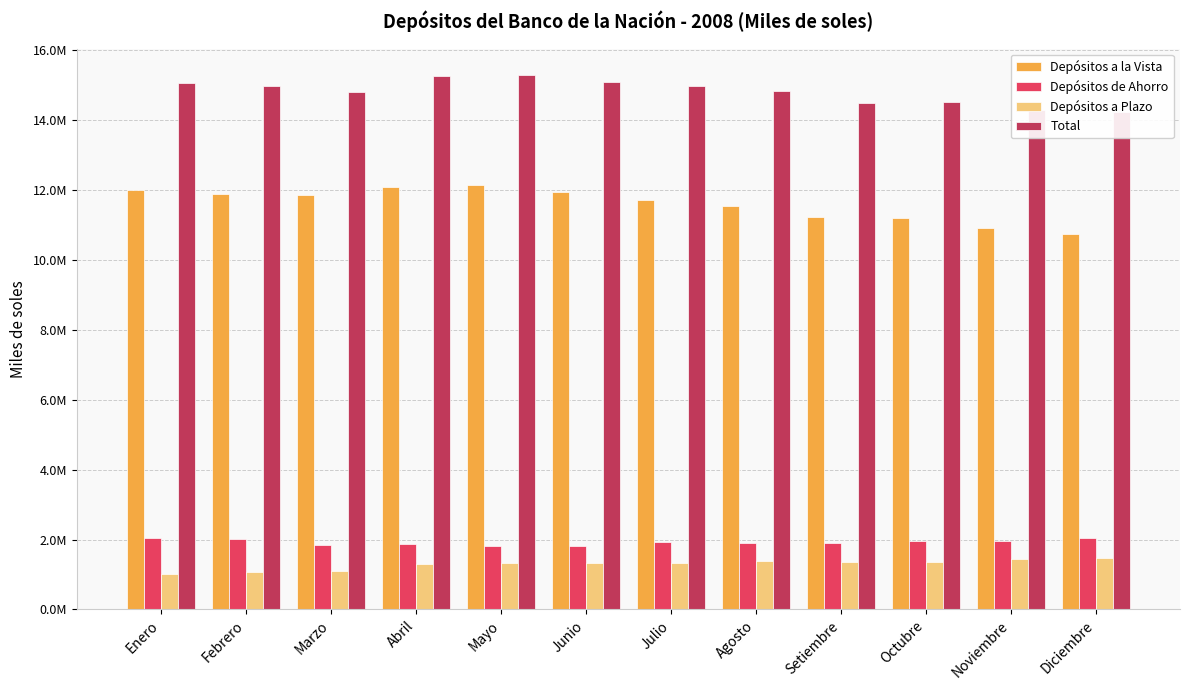

Reading right to left, transcribe all the data shown in this chart.

Depósitos a la Vista: 10721627	10908616	11182149	11215474	11548194	11714395	11944078	12124951	12067108	11851917	11880980	11999260
Depósitos de Ahorro: 2039256	1951275	1962998	1909880	1887420	1924306	1819749	1818219	1872466	1832973	2025639	2053728
Depósitos a Plazo: 1474071	1433232	1370870	1361489	1374583	1340622	1321989	1331210	1311705	1109771	1068116	1007721
Total: 14234954	14293123	14516017	14486843	14810197	14979323	15085816	15274380	15251279	14794661	14974735	15060709